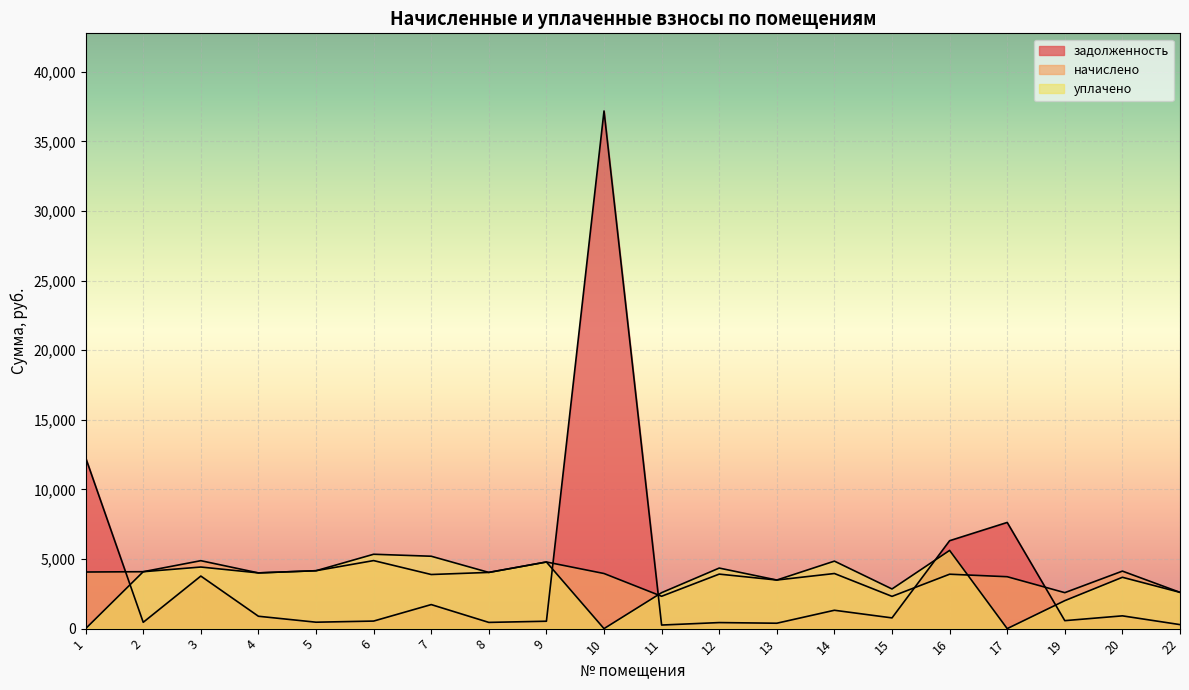

How many values in the начислено series exceed 3960?

9